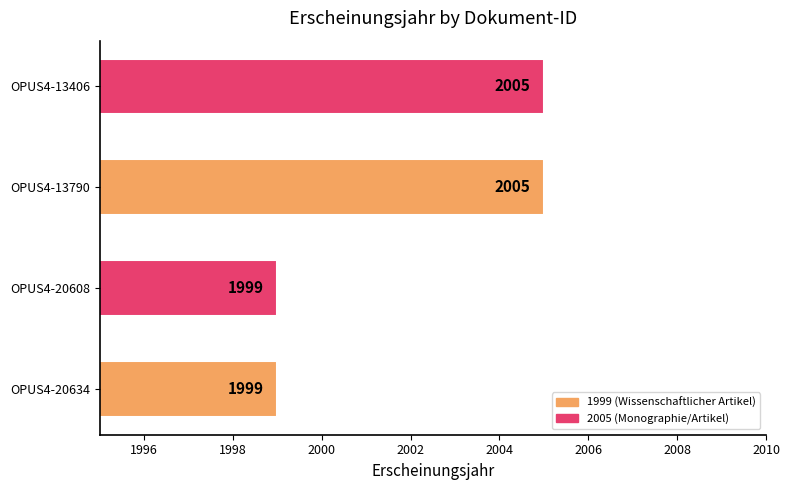

What is the difference between the maximum and minimum values?

6